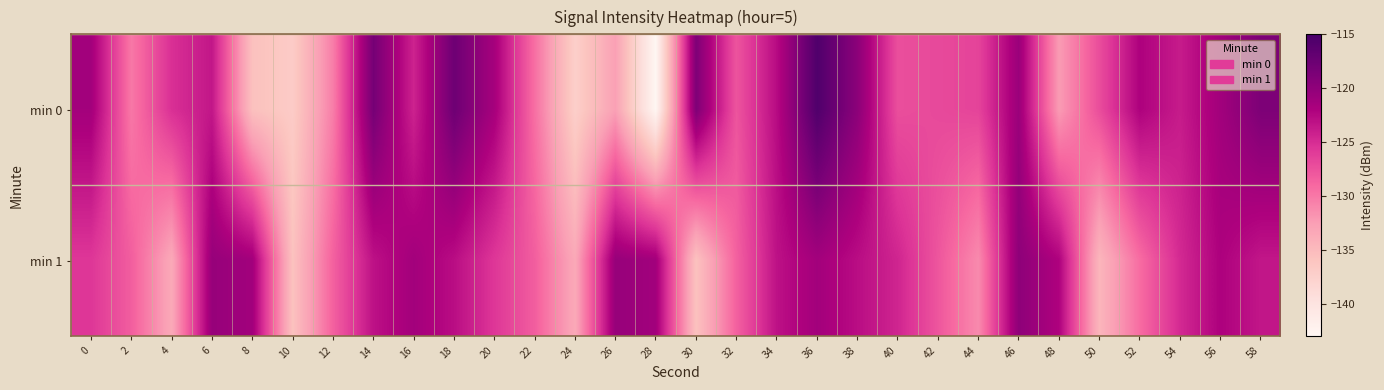

Rank the series at 30 from lowest to highest value.

min 1, min 0